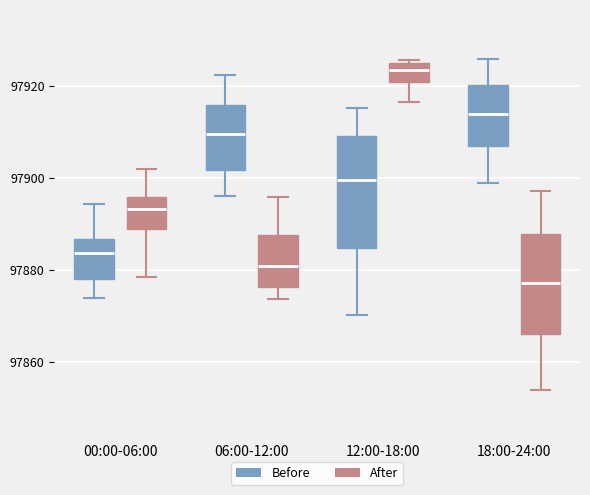

Reading left to right, transcribe this box plot: for each box, give where its median line is, the range the box spans, and where its two whiskers end, as read against the y-axis. The values are not printed on the chart, so give them approximately, as read against the axis.

00:00-06:00 (Before): median 97884, box 97878 to 97886, whiskers 97874 to 97894
00:00-06:00 (After): median 97894, box 97888 to 97896, whiskers 97878 to 97902
06:00-12:00 (Before): median 97910, box 97902 to 97916, whiskers 97896 to 97922
06:00-12:00 (After): median 97880, box 97876 to 97888, whiskers 97874 to 97896
12:00-18:00 (Before): median 97900, box 97884 to 97910, whiskers 97870 to 97916
12:00-18:00 (After): median 97924 (inside the box), box 97920 to 97924, whiskers 97916 to 97926
18:00-24:00 (Before): median 97914, box 97906 to 97920, whiskers 97898 to 97926
18:00-24:00 (After): median 97878, box 97866 to 97888, whiskers 97854 to 97898